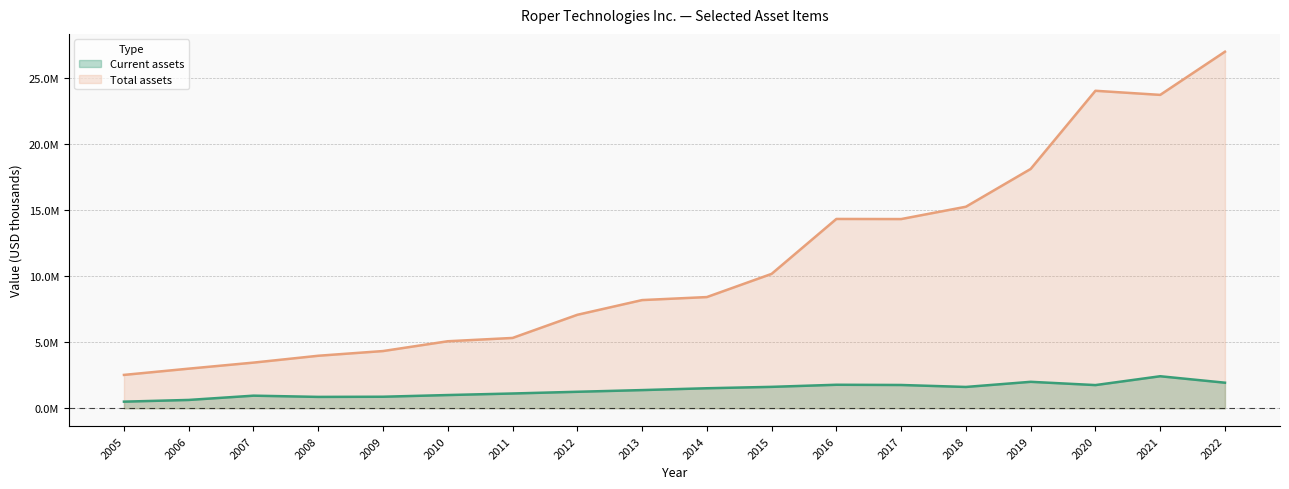

What is the sum of all Current assets (line) values?

24920389